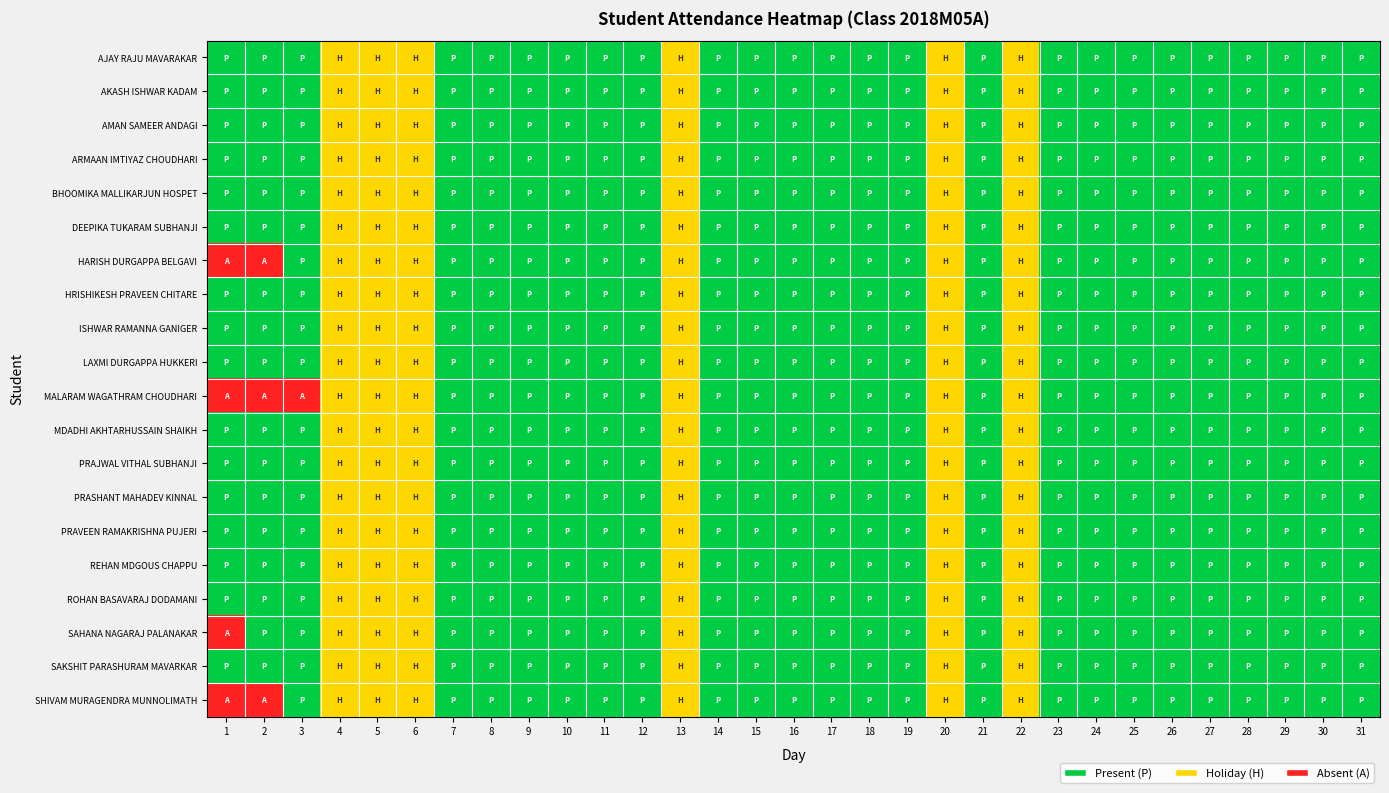

At which category is the sum across all series the highest?

7